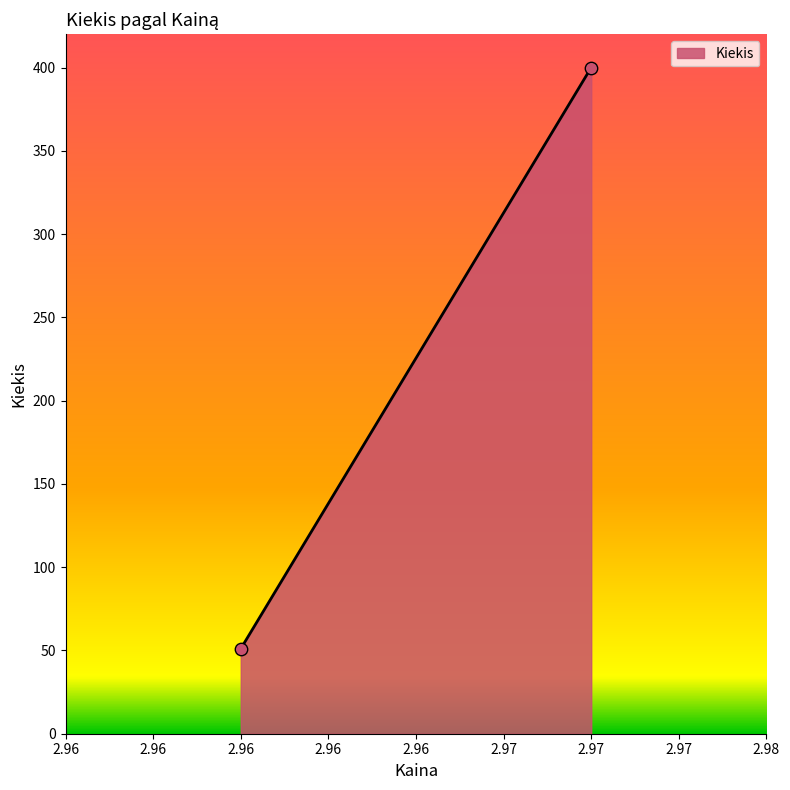

What is the average Y value?

226